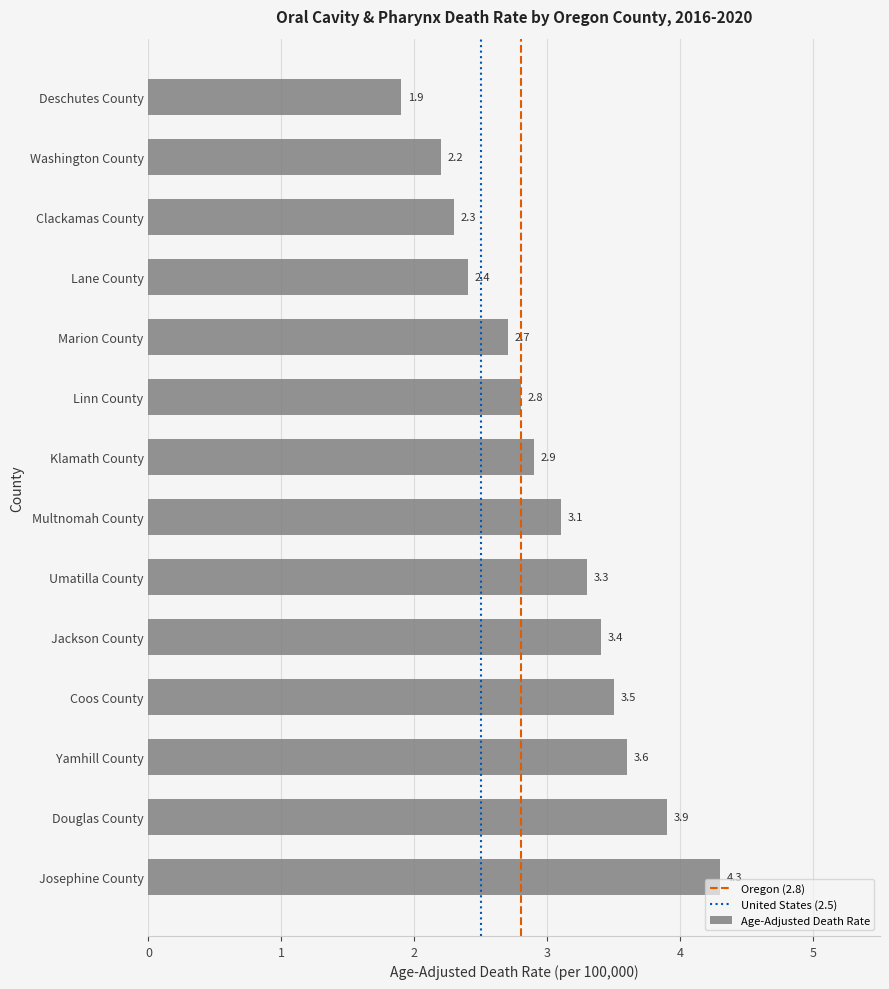

What is the difference between the values at Josephine County and Linn County?

1.5